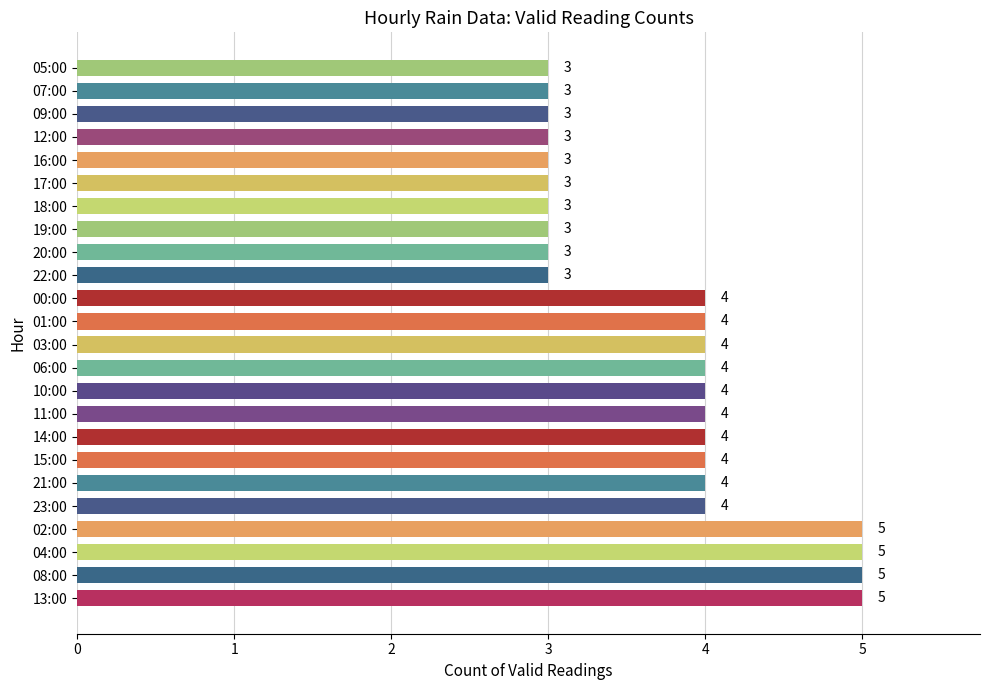

What is the maximum value shown in the chart?

5